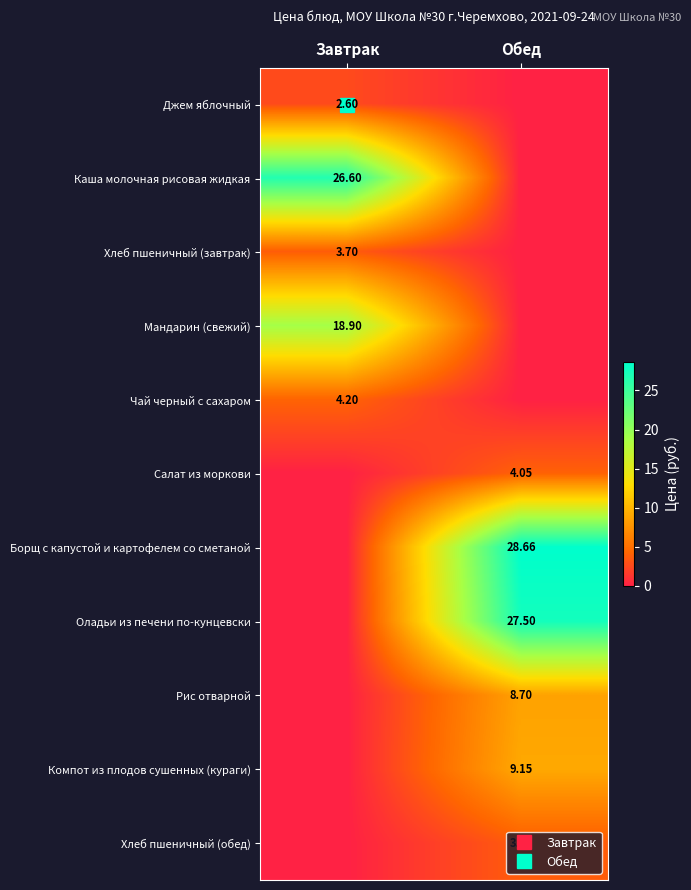

What is the sum of all Оладьи из печени по-кунцевски values?

27.5